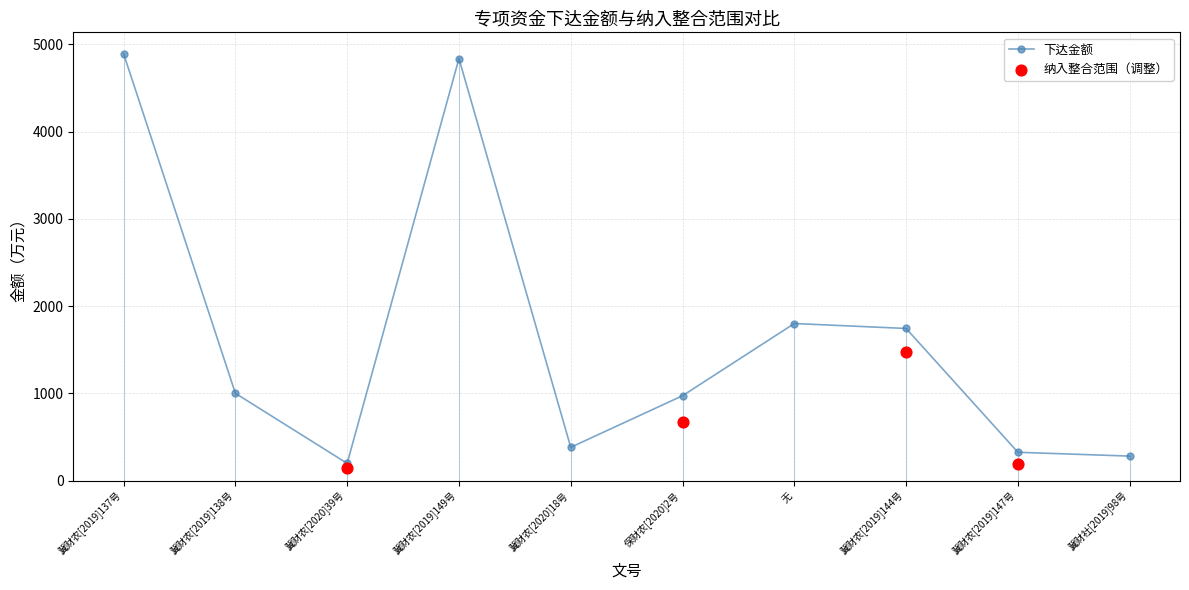

What is the total value across all series at 冀财农[2019]147号?

513